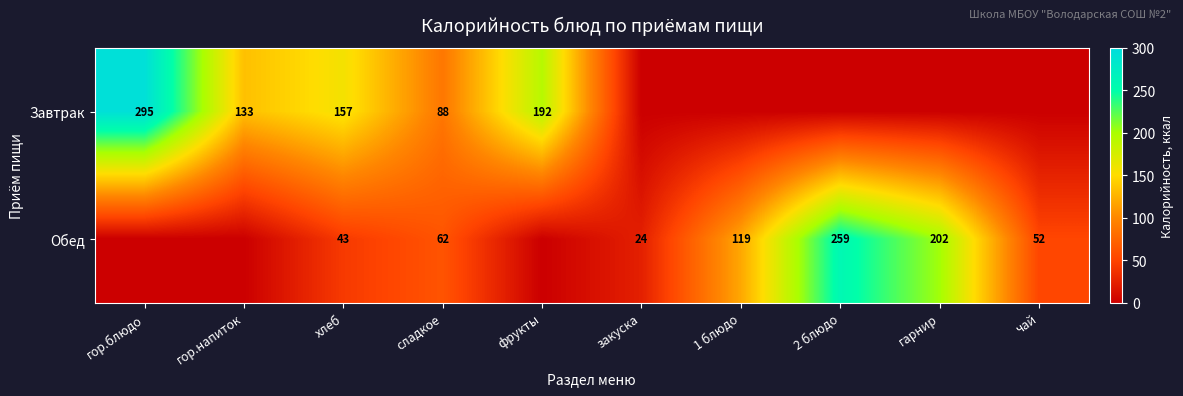

What is the difference between the Обед values at 2 блюдо and гарнир?

57